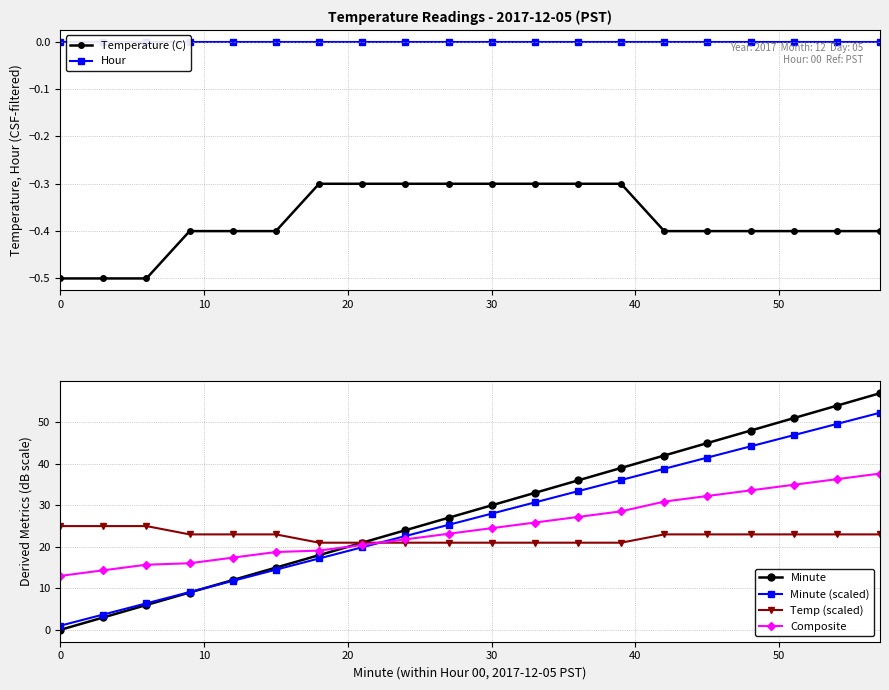

At how many categories does at least one series exceed 54?

1